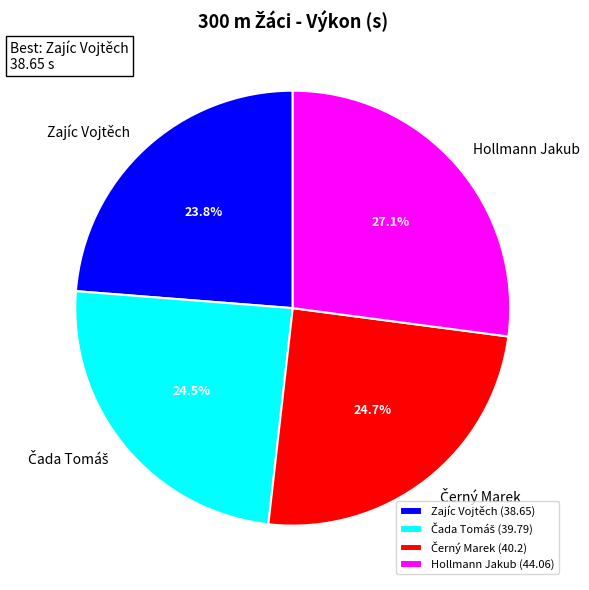

What is the largest slice in the pie chart?

Hollmann Jakub